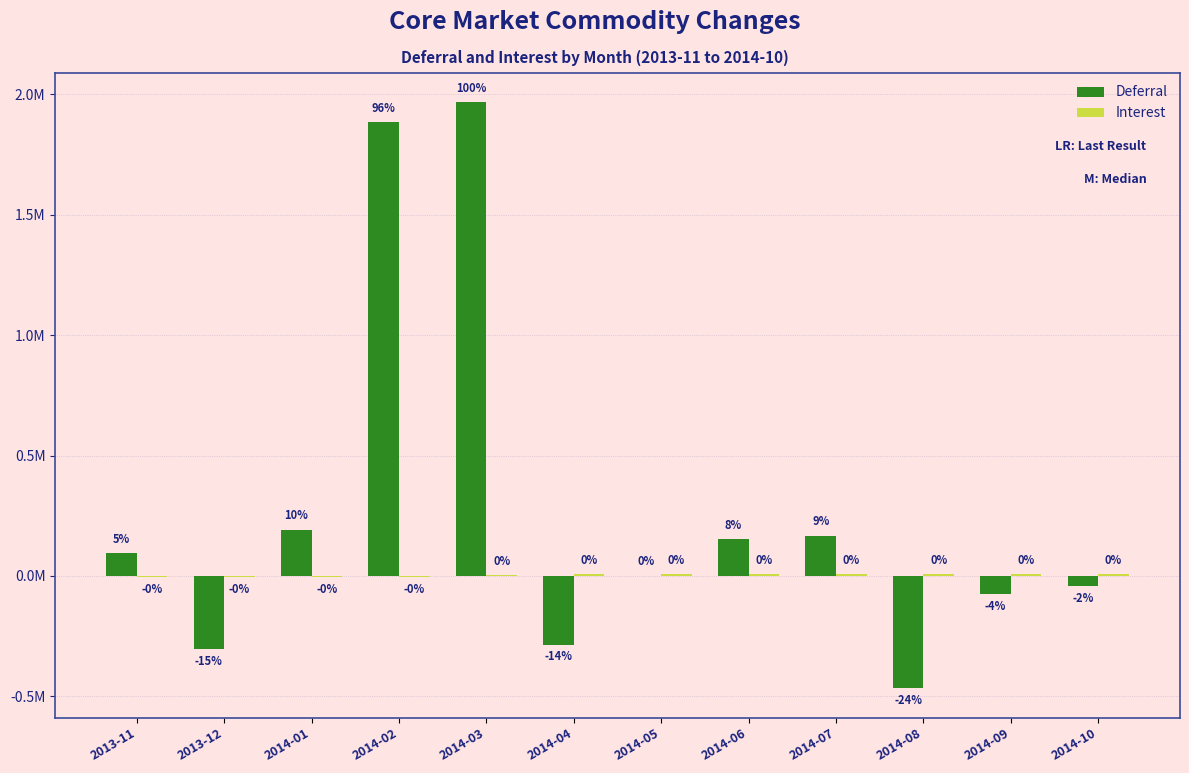

Which series has the largest total across all categories?

Deferral